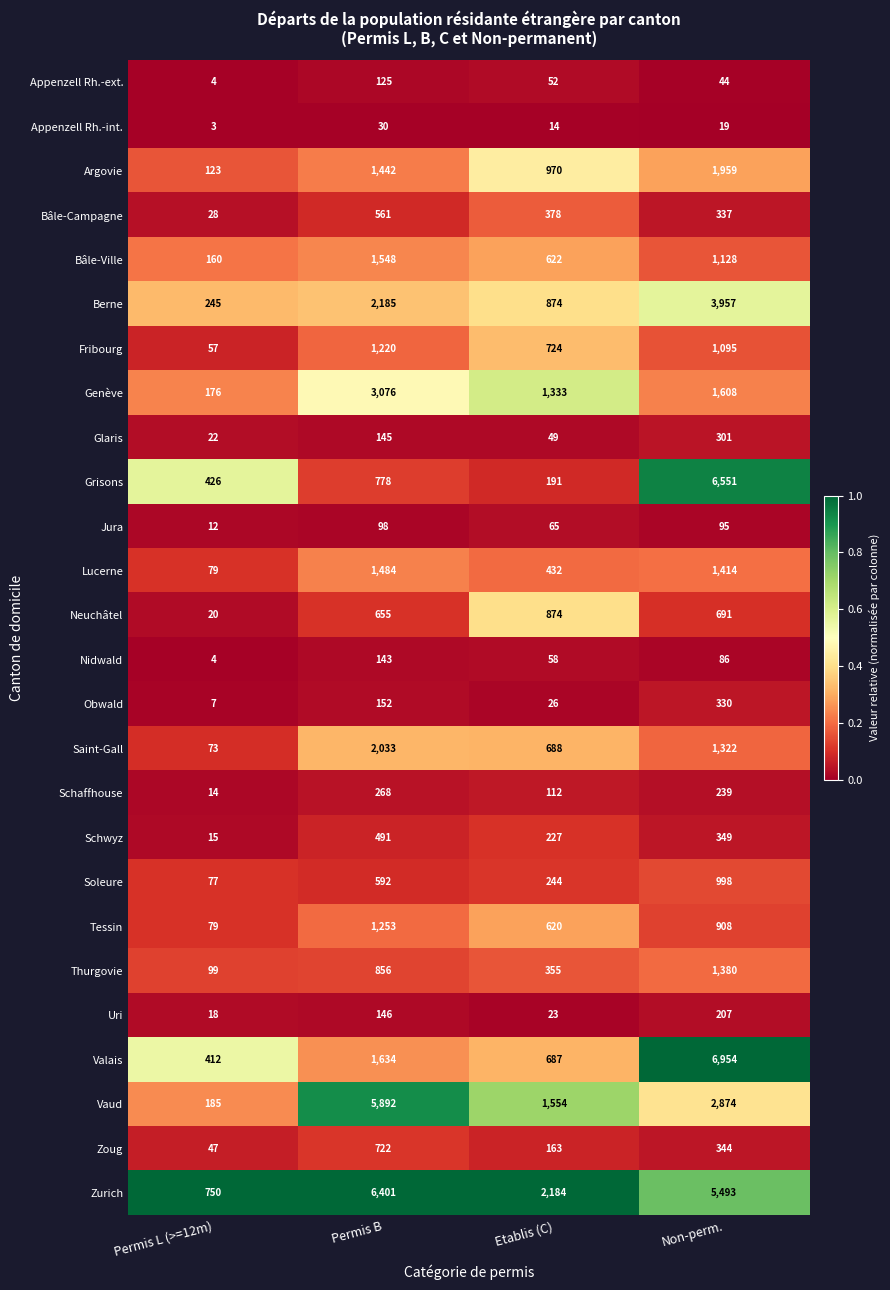

True or false: Berne has a value of 863 at Non-perm..

False